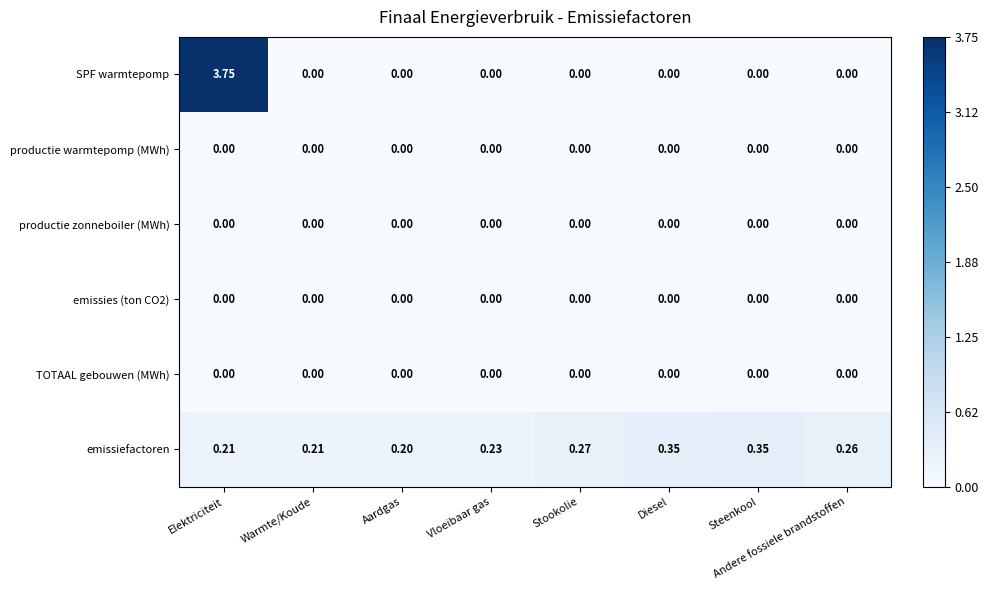

Between Elektriciteit and Stookolie, which series saw the biggest shift?

SPF warmtepomp